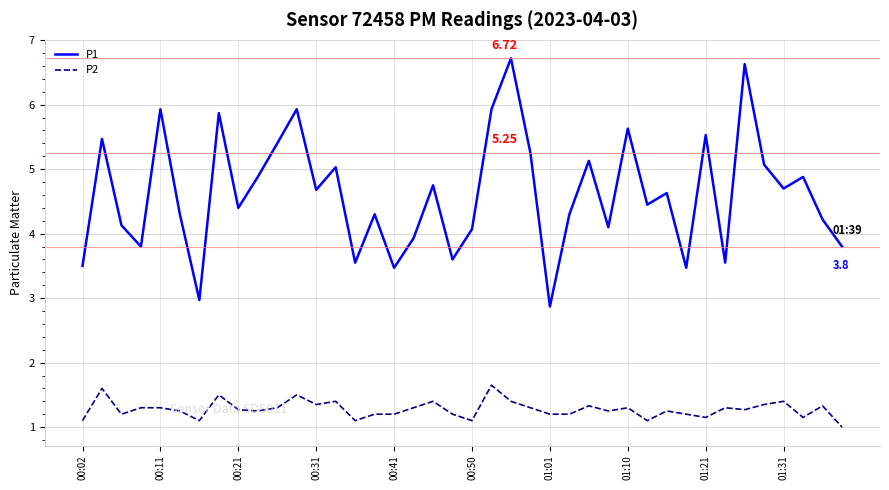

What are all the series names shown in the legend?

P1, P2